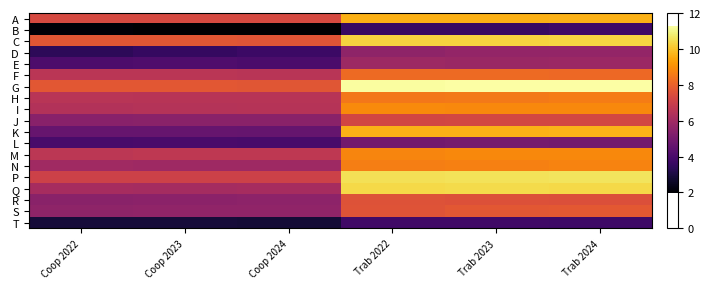

Which has a higher value, Coop 2024 or Trab 2024?

Trab 2024